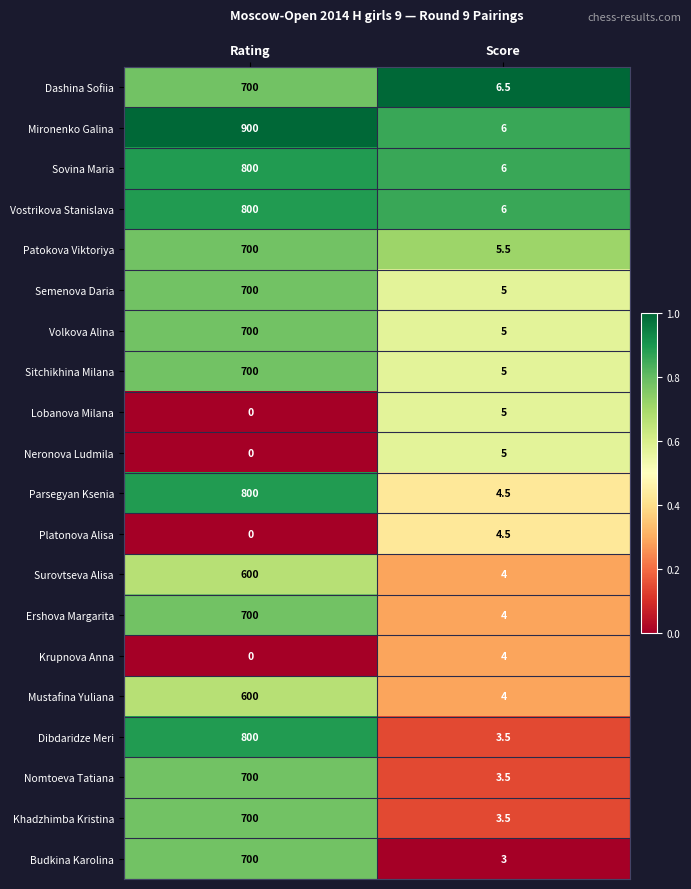

What is the average value of the Khadzhimba Kristina series?

351.8